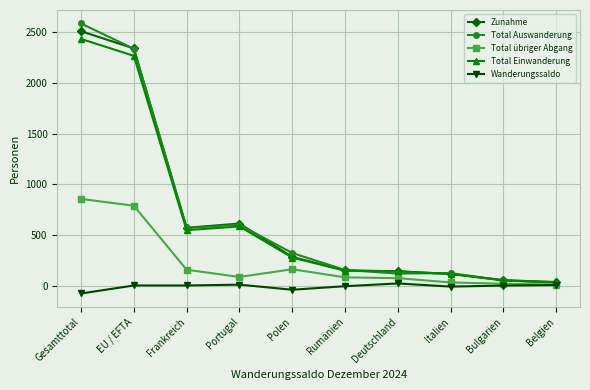

What is the total value across all series at Gesamttotal?

8307